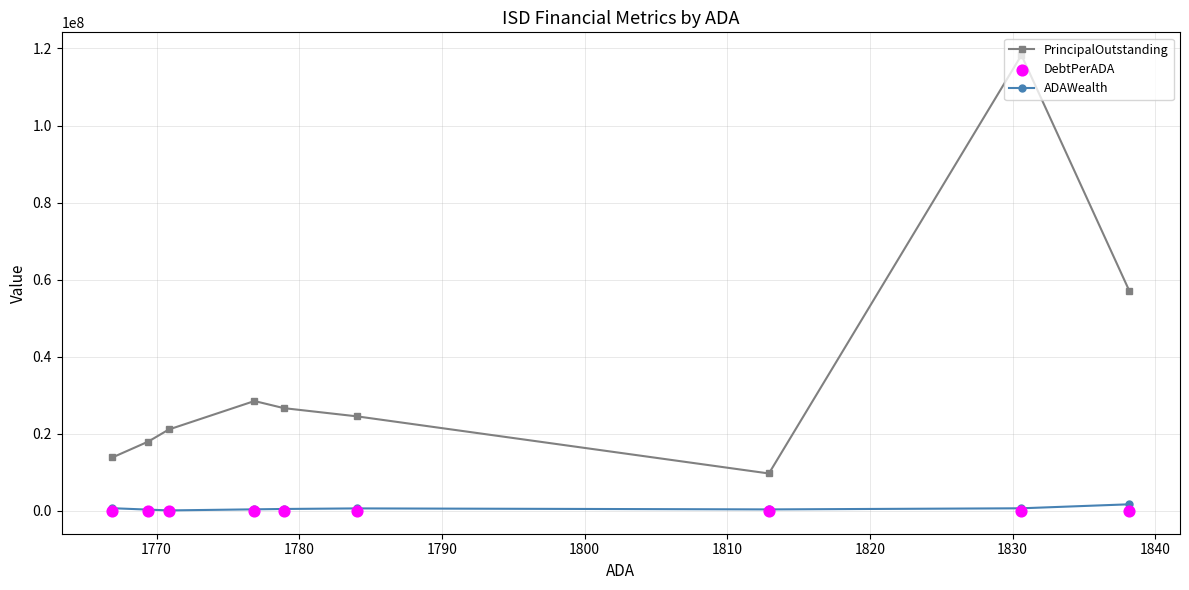

Which series reaches the minimum Y coordinate?

DebtPerADA